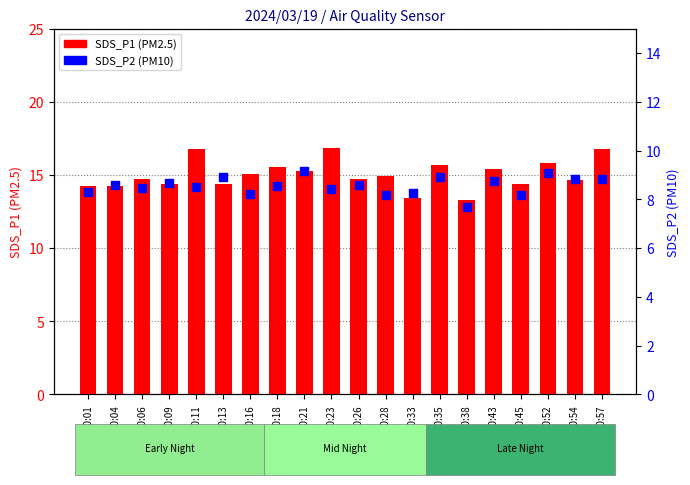

At which category is the sum across all series the highest?

00:57